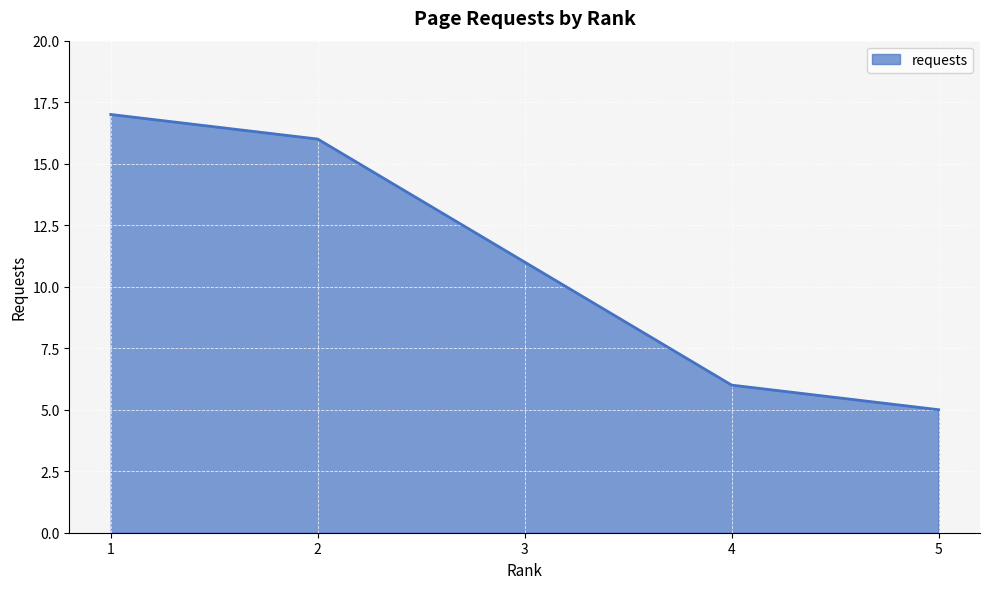

At which label is the value closest to 11?

3